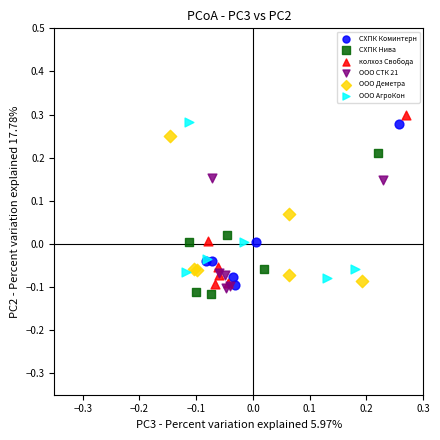

What are all the series names shown in the legend?

СХПК Коминтерн, СХПК Нива, колхоз Свобода, ООО СТК 21, ООО Деметра, ООО АгроКон